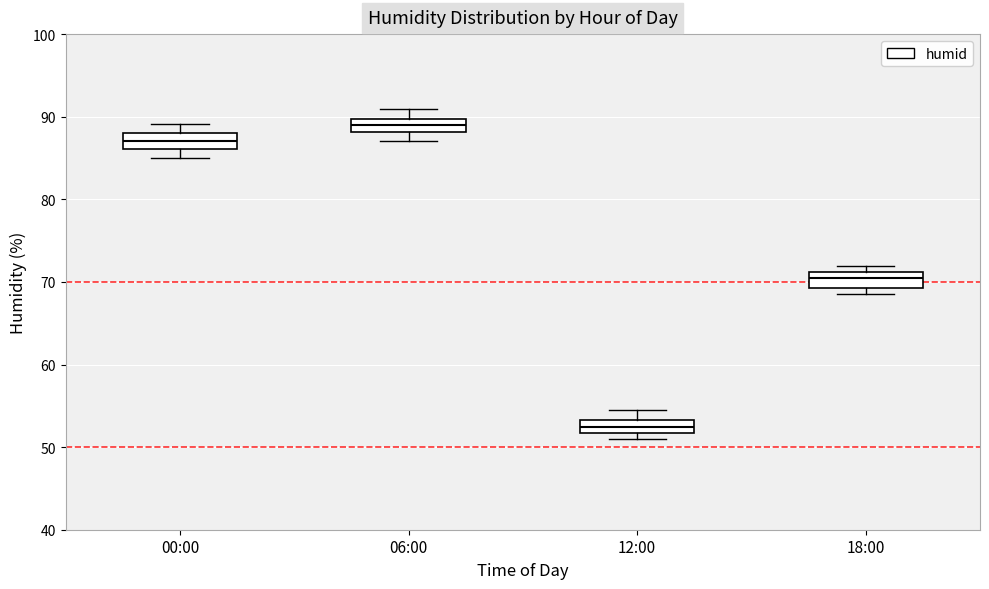

Reading left to right, transcribe this box plot: for each box, give where its median line is, the range the box spans, and where its two whiskers end, as read against the y-axis. The values are not printed on the chart, so give them approximately, as read against the axis.

00:00: median 87, box 86 to 88, whiskers 85 to 89
06:00: median 89, box 88 to 90, whiskers 87 to 91
12:00: median 52 (inside the box), box 52 to 53, whiskers 51 to 55
18:00: median 70, box 69 to 71, whiskers 69 (just below the box's lower edge) to 72